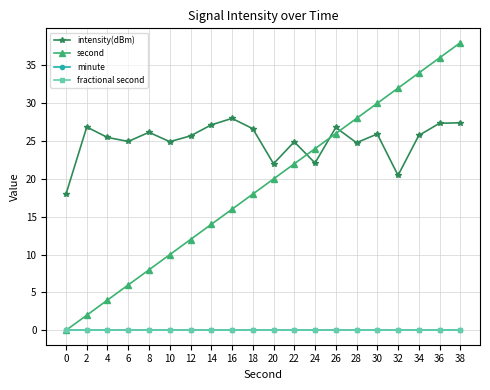

What is the difference between the highest and lowest values at 0?

18.0